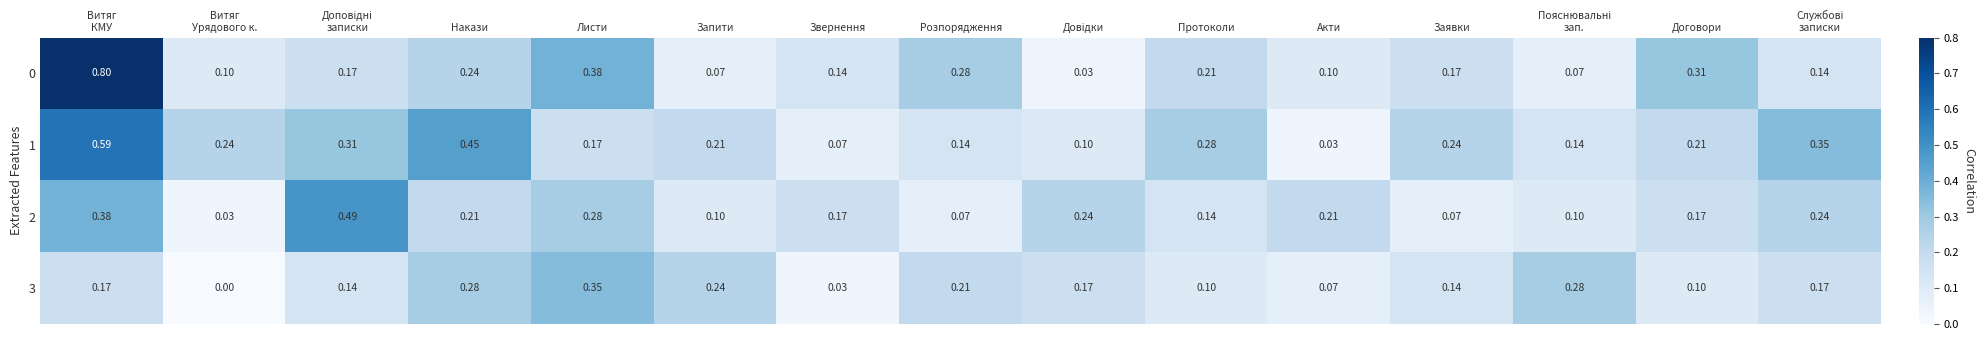

Is the value of 3 at Листи greater than the value of 1 at Договори?

Yes